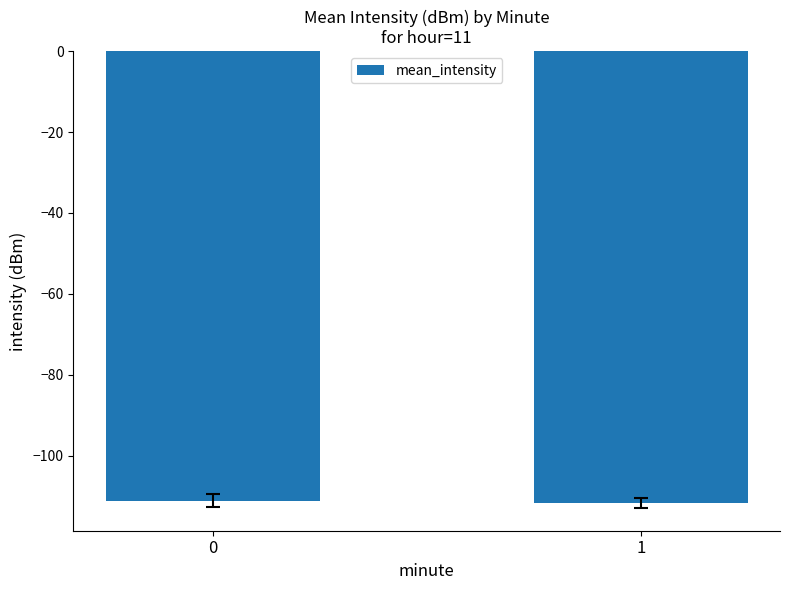

What is the change in value from 0 to 1?

-0.6